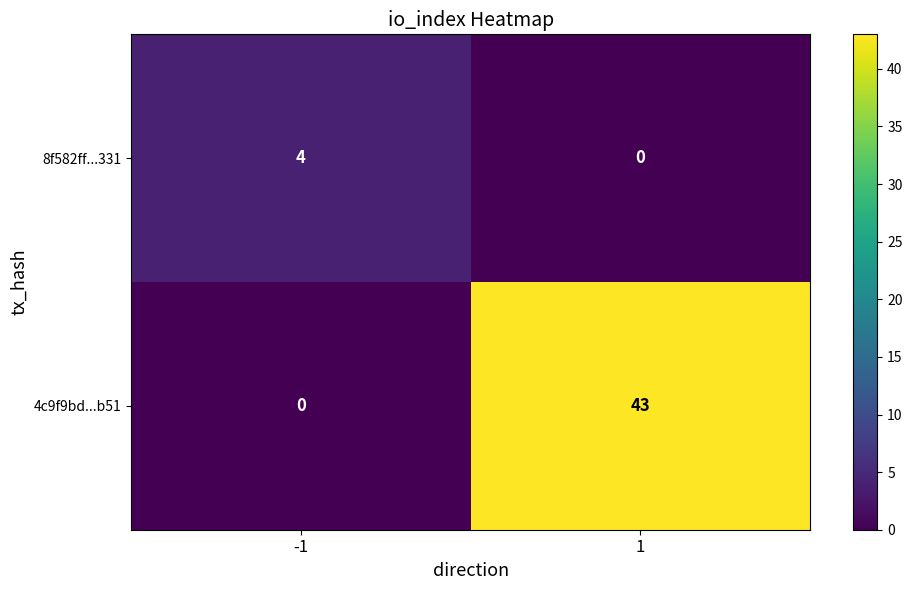

Which series has the widest spread of values?

4c9f9bd...b51